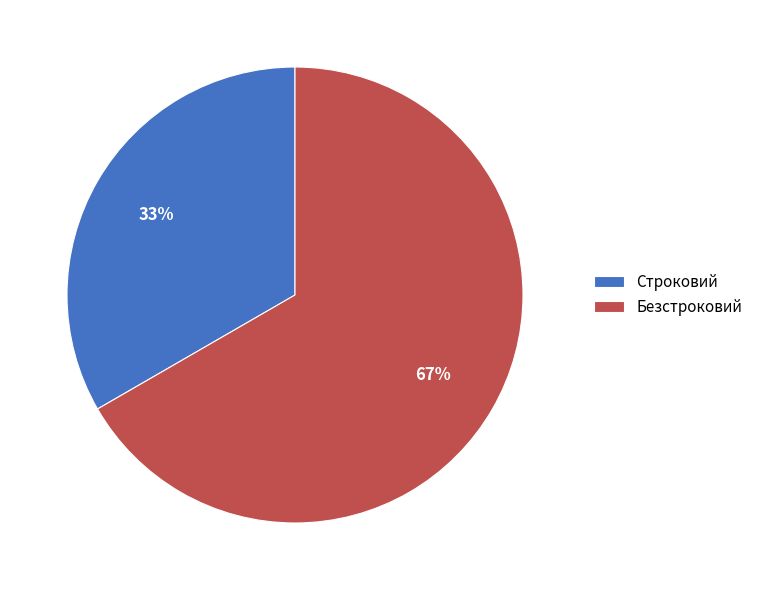

Which slice is the largest?

Безстроковий